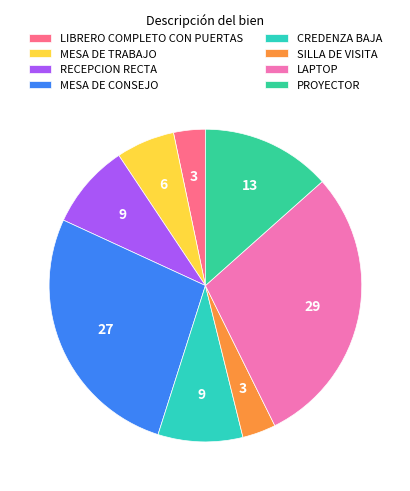

Count the number of slices in the pie.

8